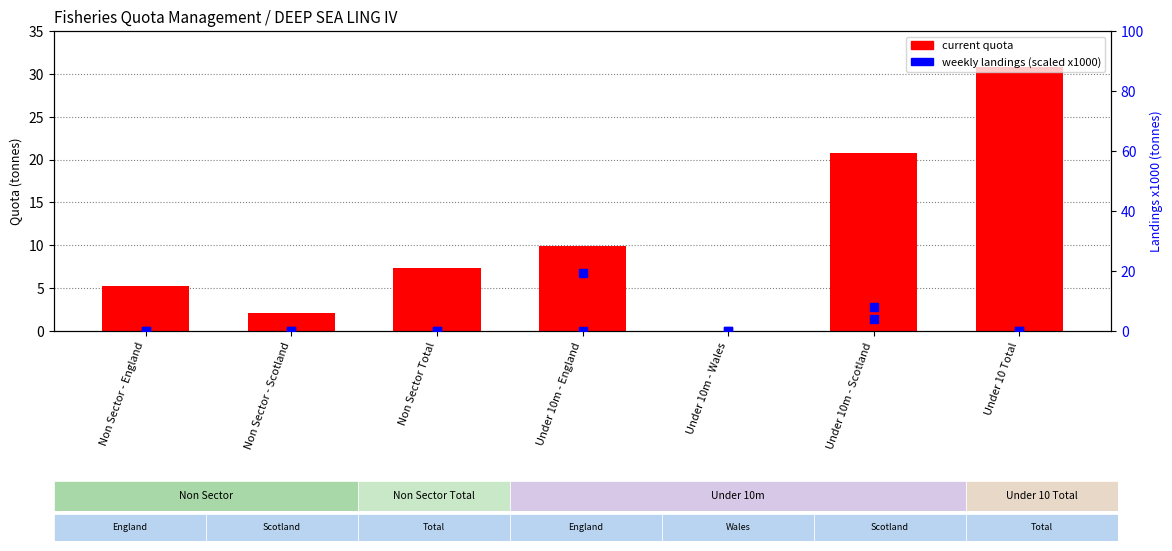

At how many categories does at least one series exceed 24?

1